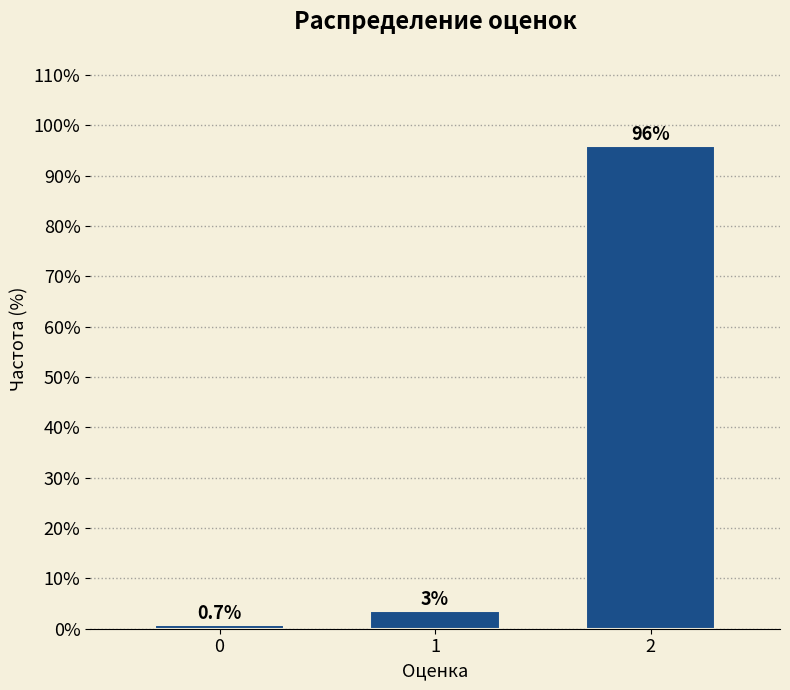

What value does the data have at 0?

0.7